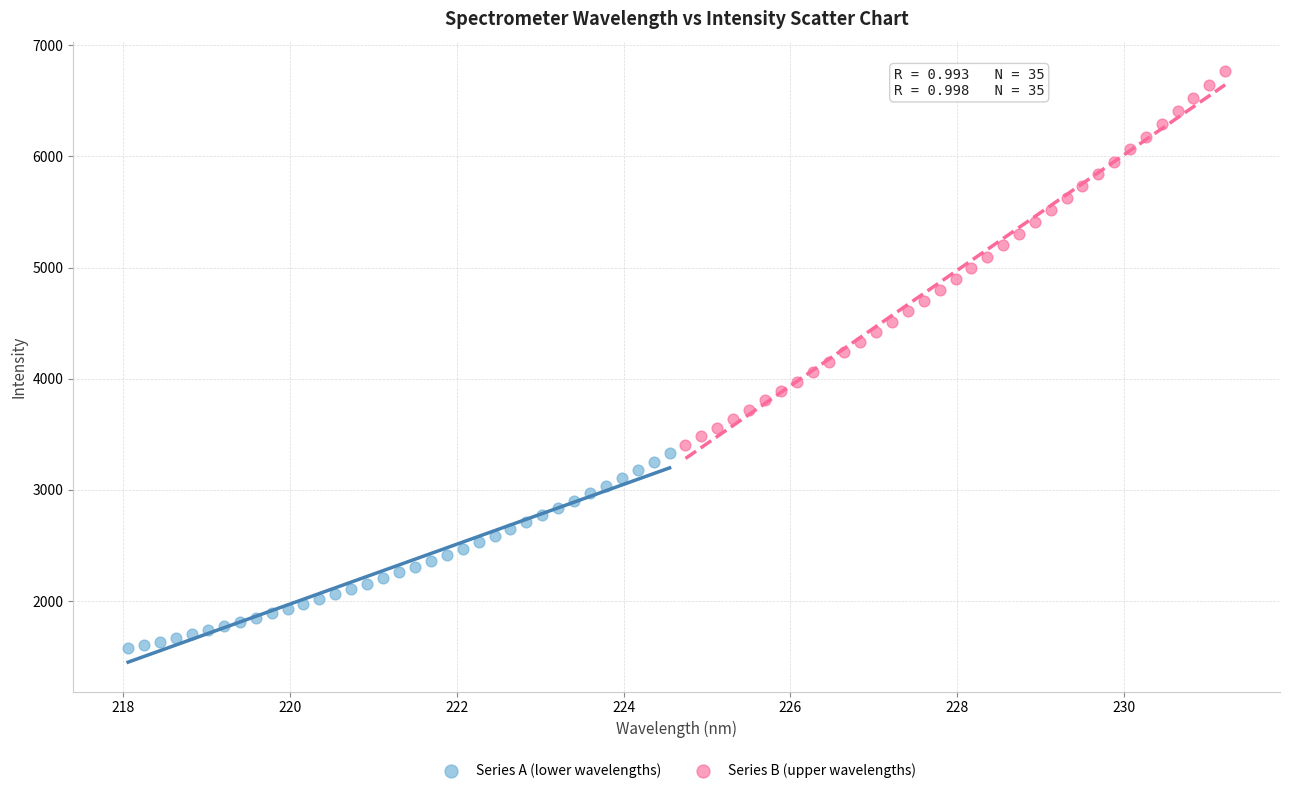

What are all the series names shown in the legend?

Series A (lower wavelengths), Series B (upper wavelengths)